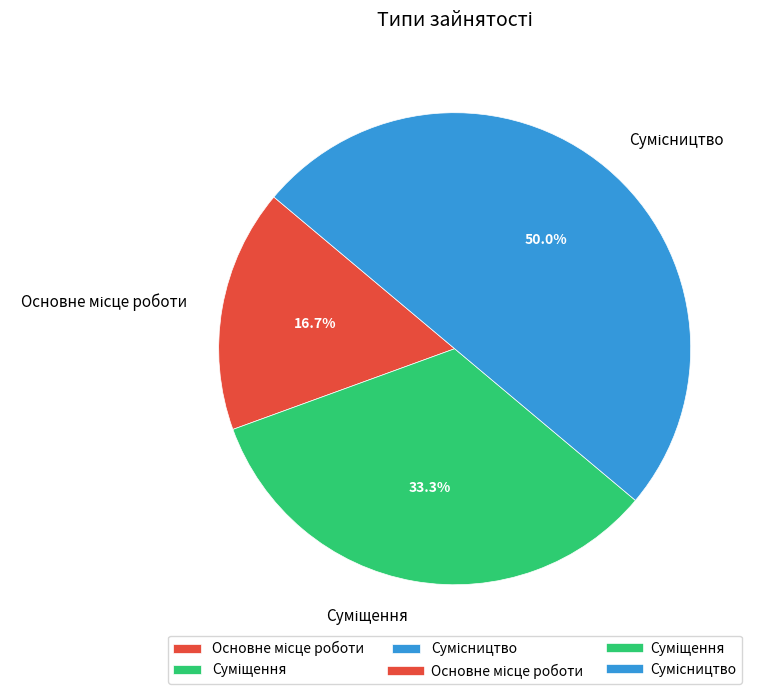

The Сумісництво slice represents 50% of the pie. True or false?

True